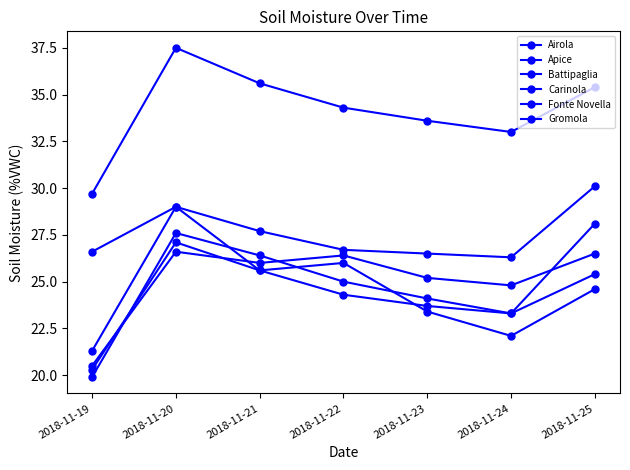

Rank the categories by Gromola value from highest to lowest.

2018-11-20, 2018-11-22, 2018-11-21, 2018-11-25, 2018-11-23, 2018-11-24, 2018-11-19